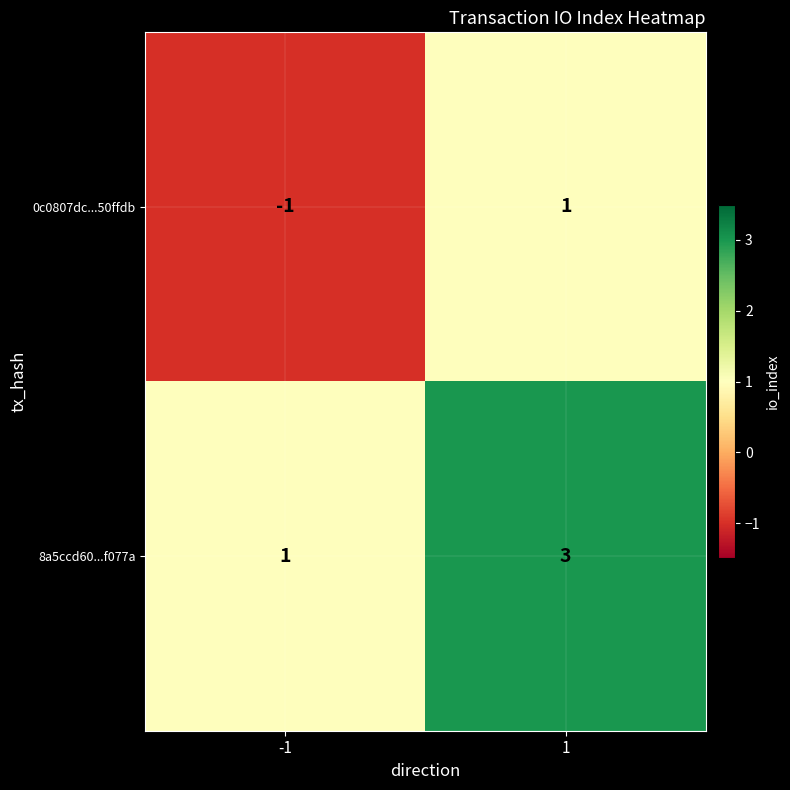

What is the total value across all series at 1?

4